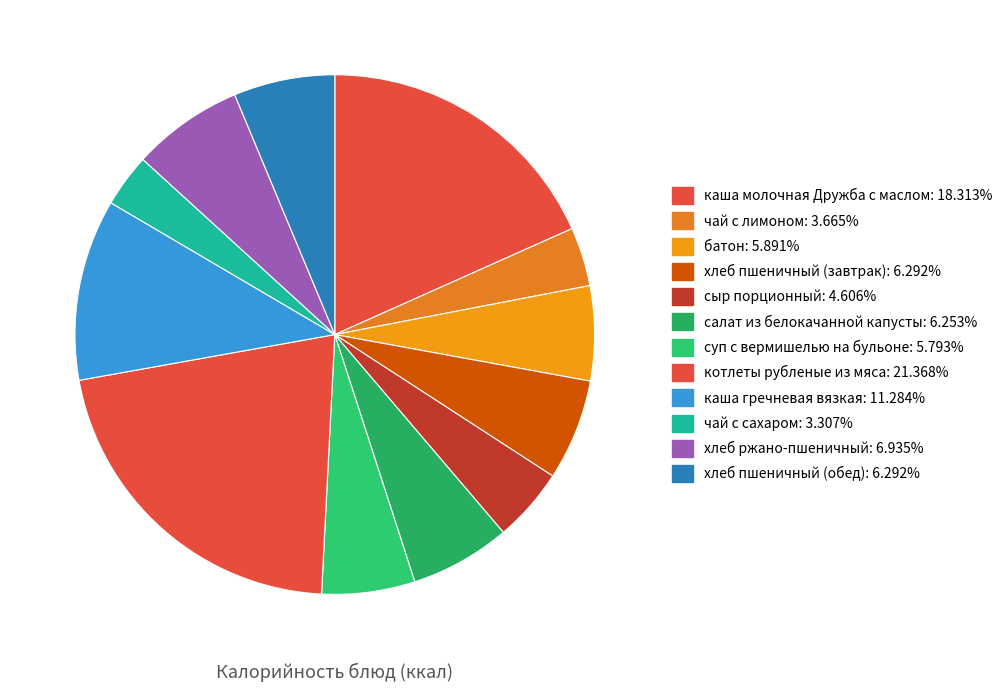

How many segments does this pie chart have?

12